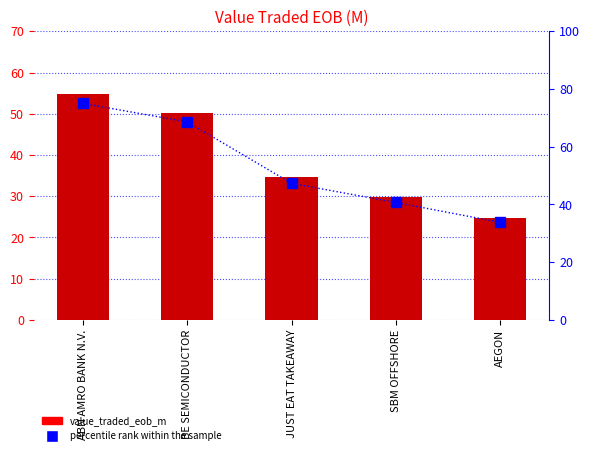

What is the highest value of the percentile rank within the sample series?

75.0